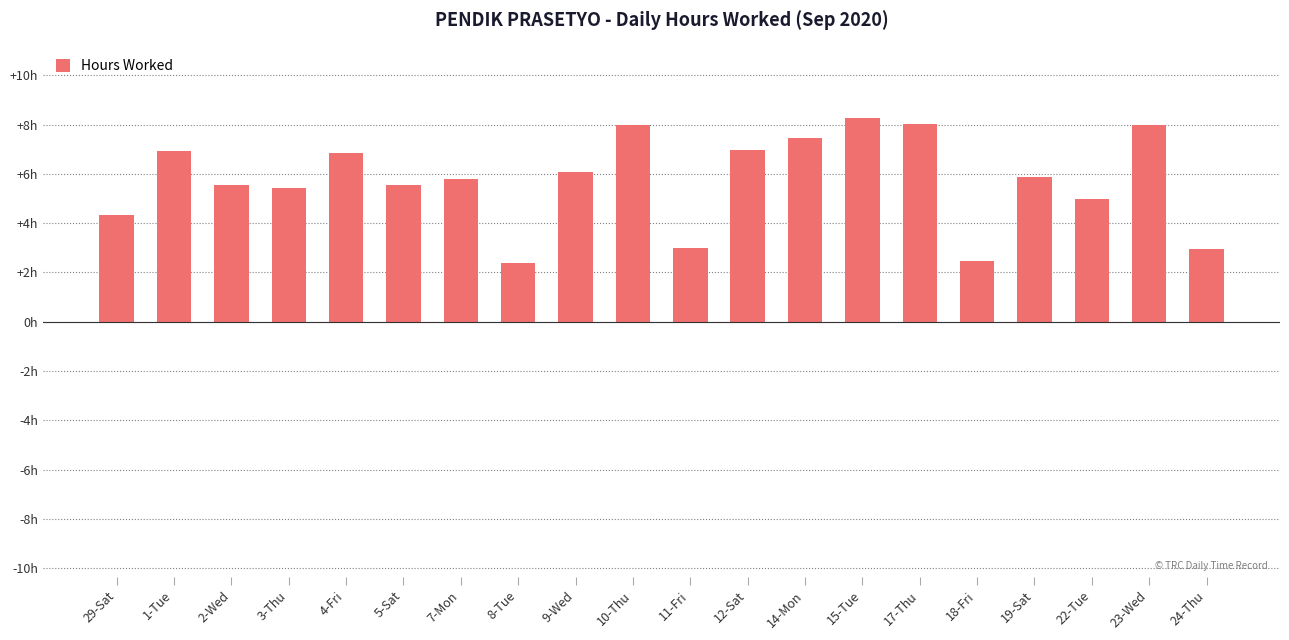

What is the label of the 1st bar from the right?

24-Thu